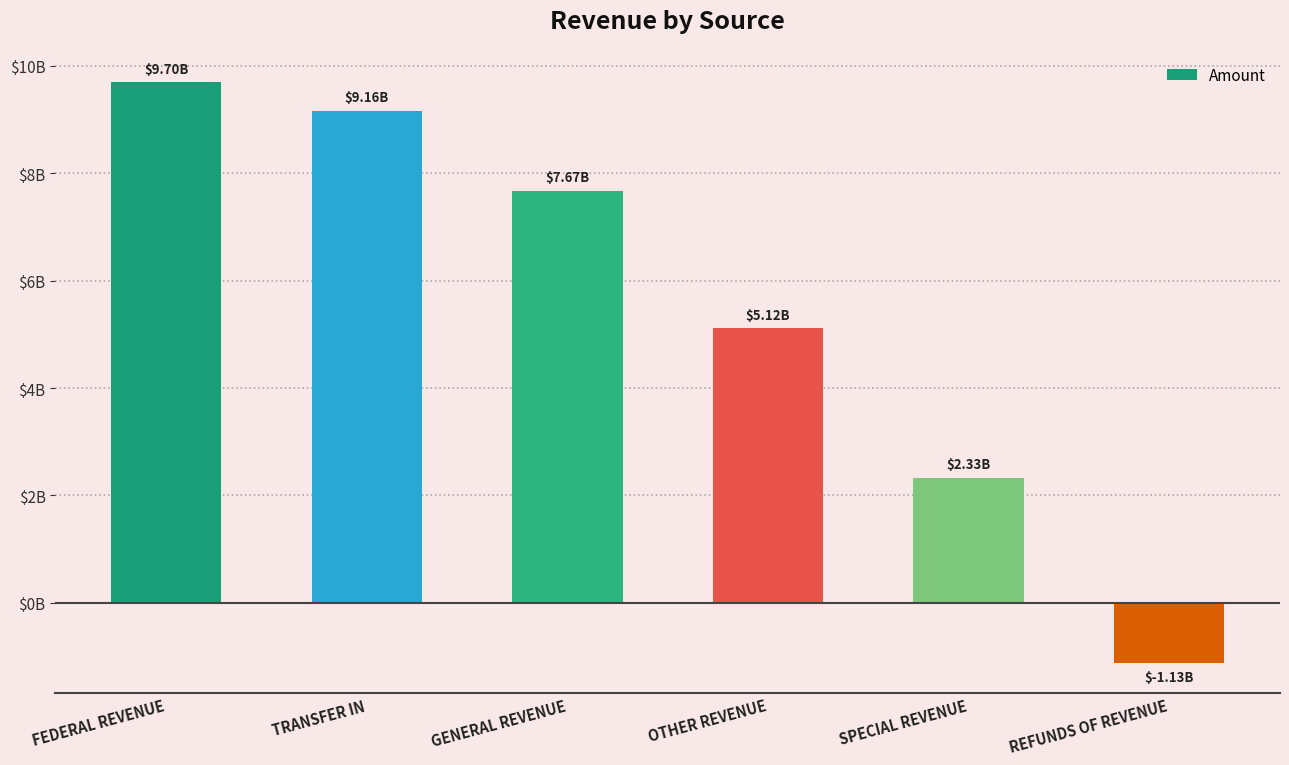

Reading right to left, what are all the values shown in this chart?

REFUNDS OF REVENUE=-1128313452.0	SPECIAL REVENUE=2331921171.9	OTHER REVENUE=5115821516.2	GENERAL REVENUE=7674250964.3	TRANSFER IN=9164198016.3	FEDERAL REVENUE=9697000957.2